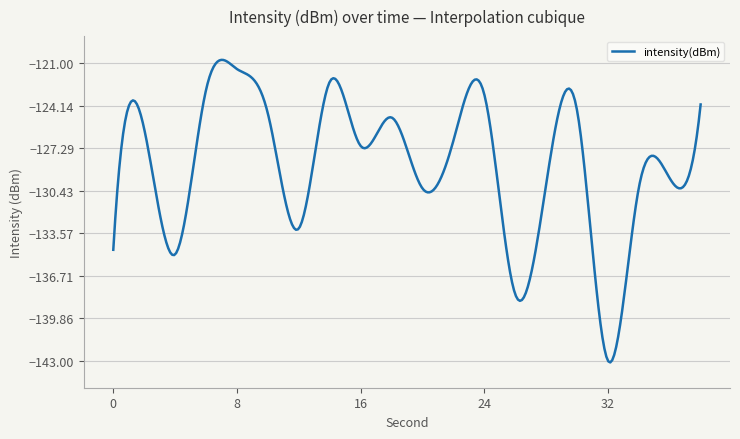

What is the smallest value displayed?

-143.1